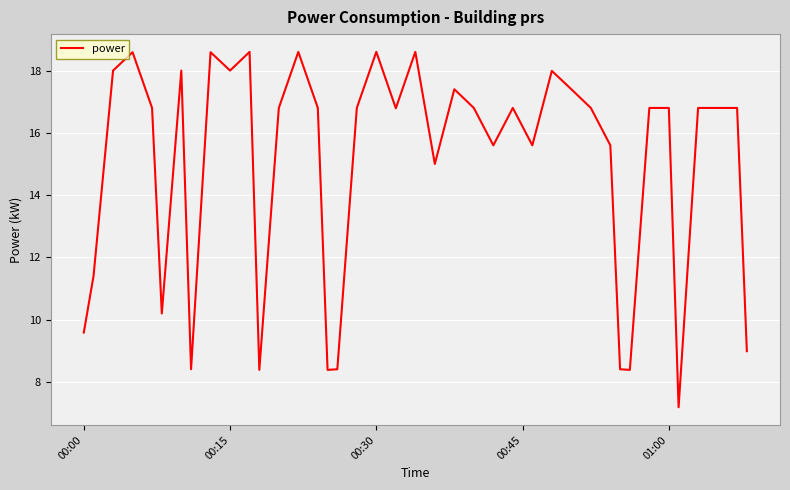

What is the smallest value displayed?

7.2